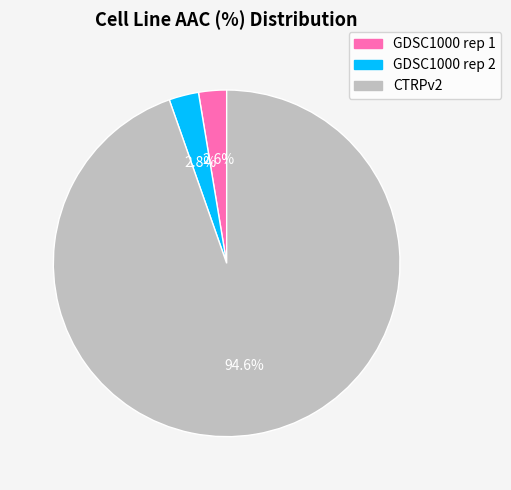

Which has a higher value, CTRPv2 or GDSC1000 rep 2?

CTRPv2